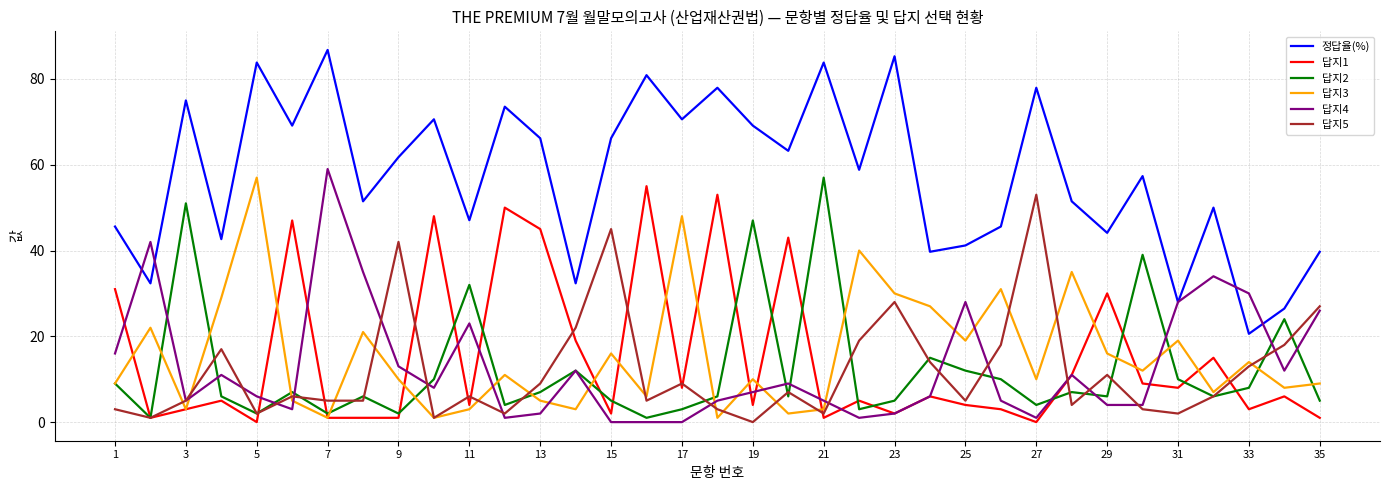

Which series has the largest range (max minus min)?

정답율(%)